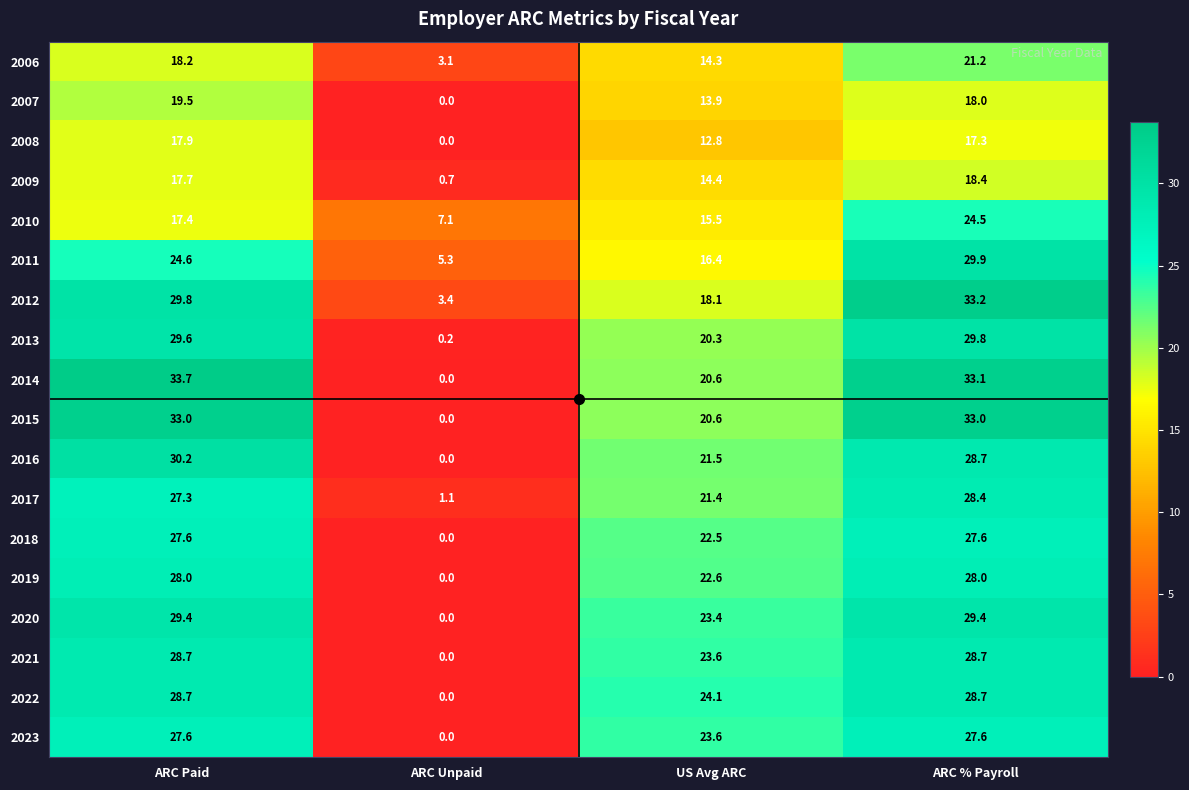

What is the spread (max minus min) of values at ARC Unpaid?

7.1